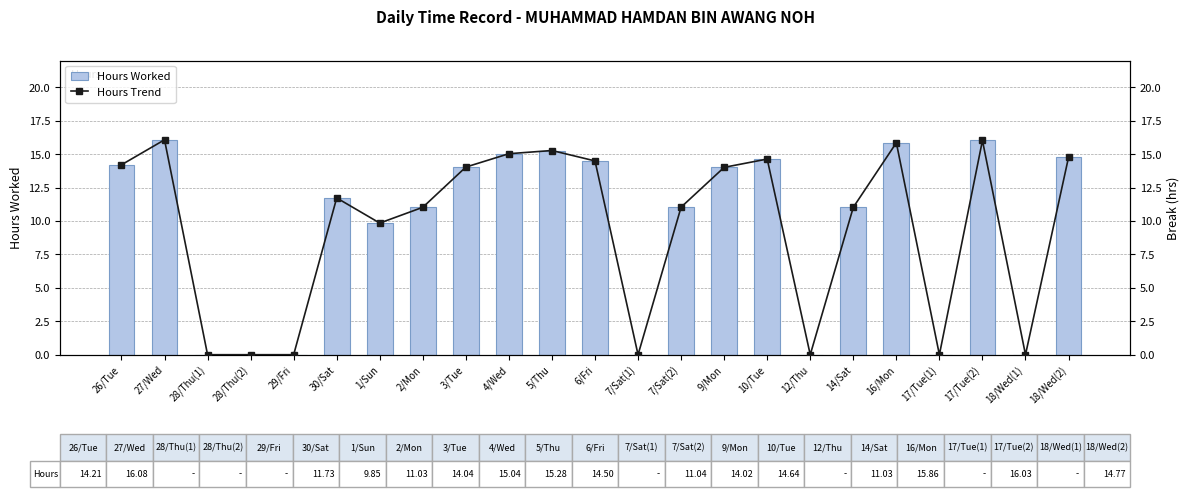

Is it true that Hours Worked equals 20.4 at 3/Tue?

False